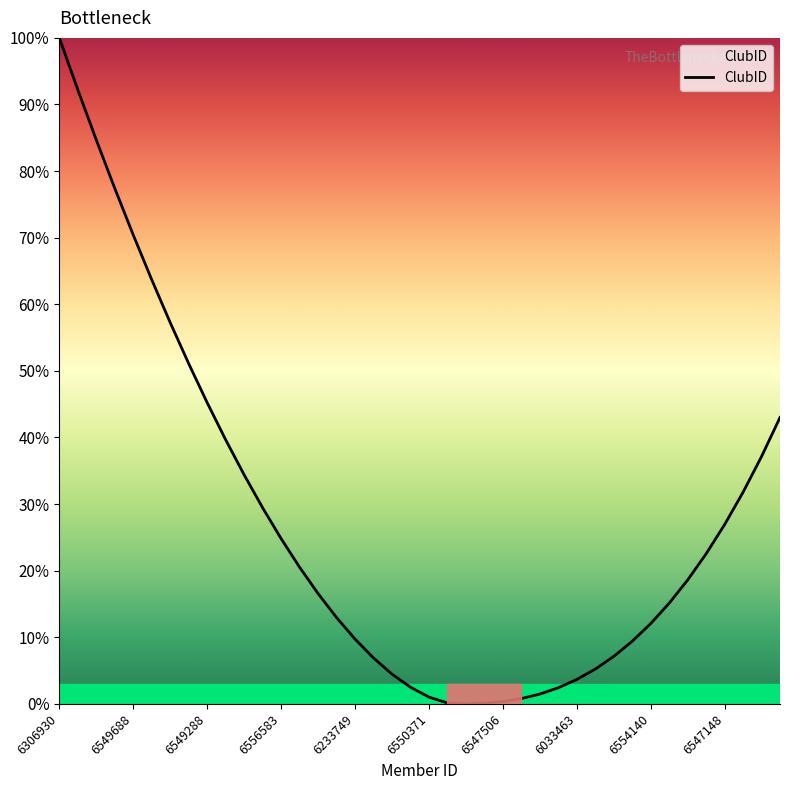

What is the greatest value displayed?

100.0